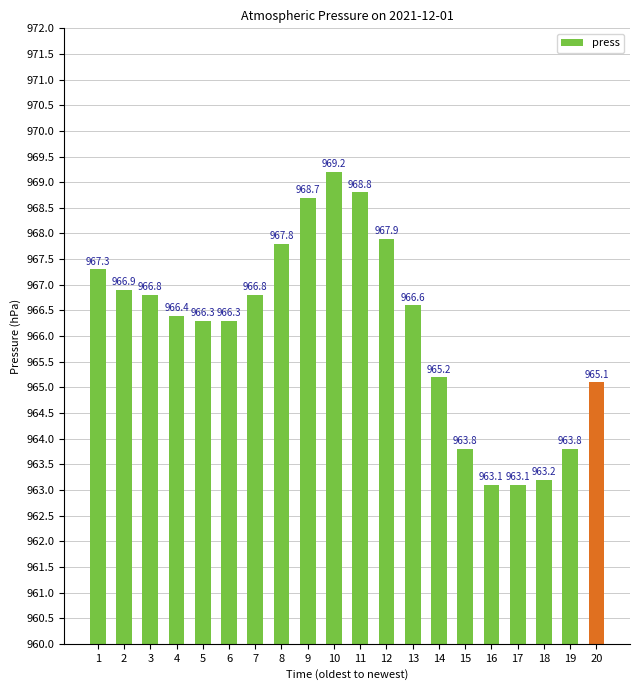

At which category does the chart reach its peak across all series?

10